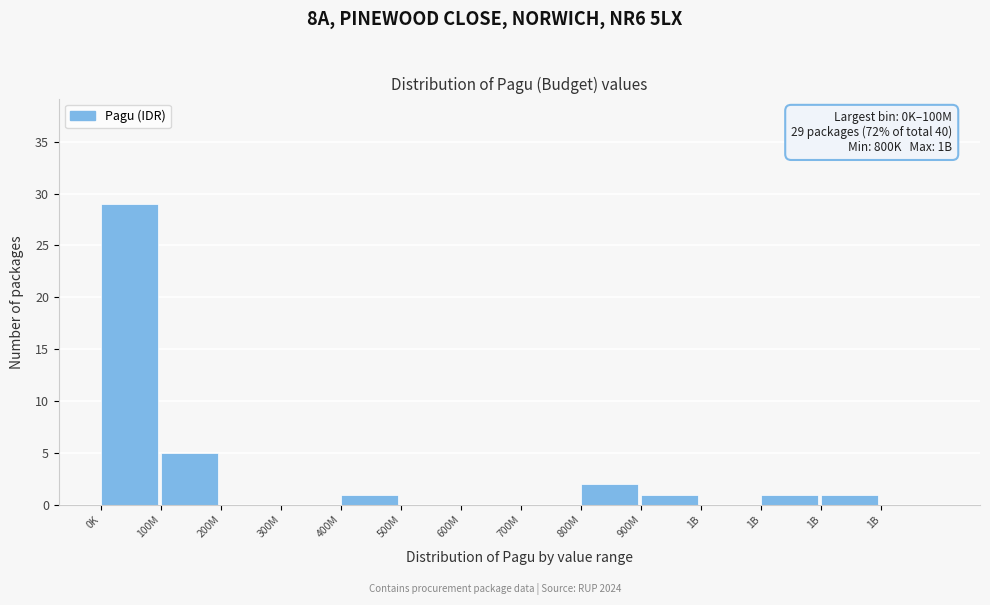

How many data points does each series have?

14